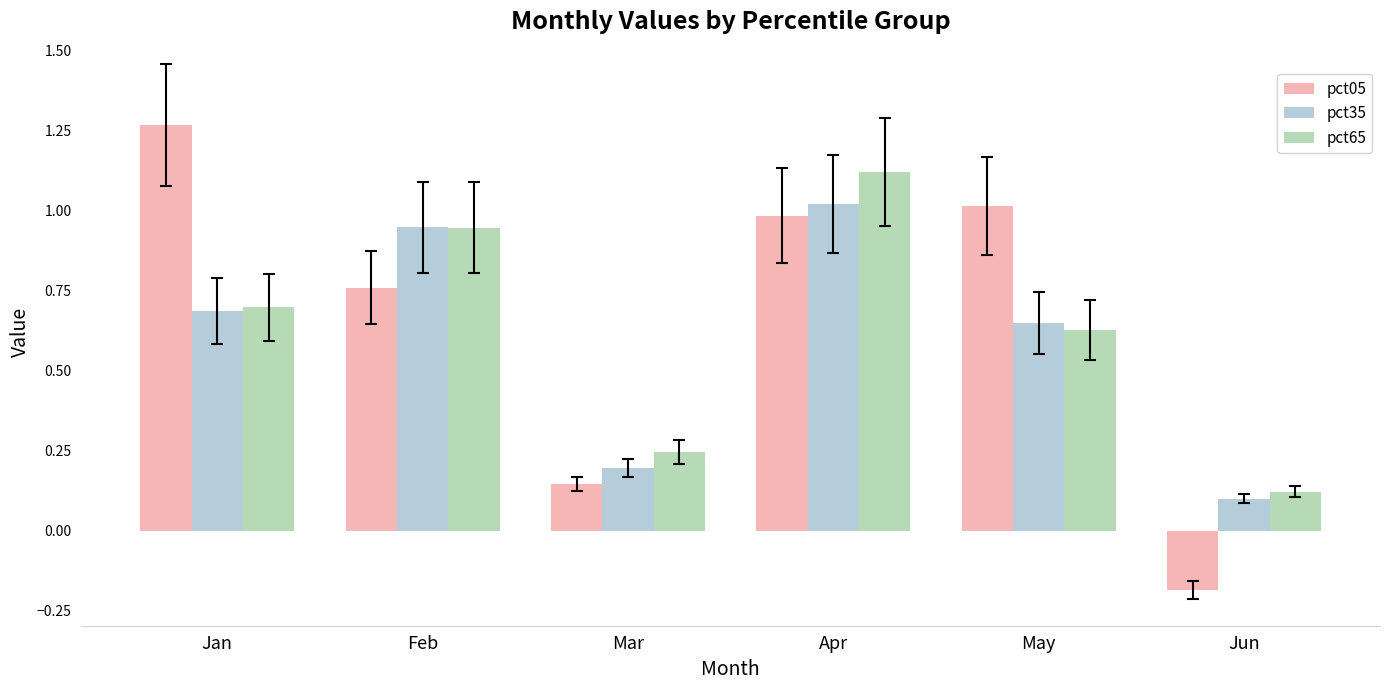

True or false: pct05 has a value of 1.0 at May.

True